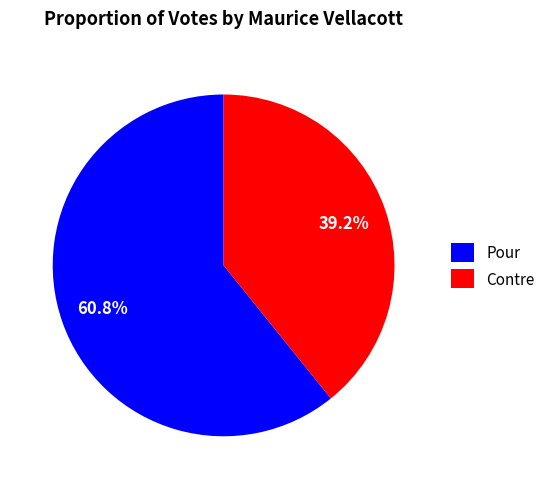

How many slices are in this pie chart?

2